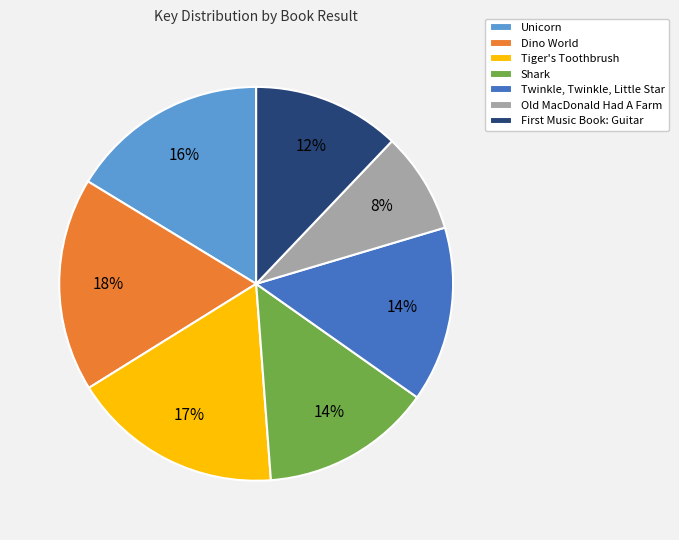

Count the number of slices in the pie.

7